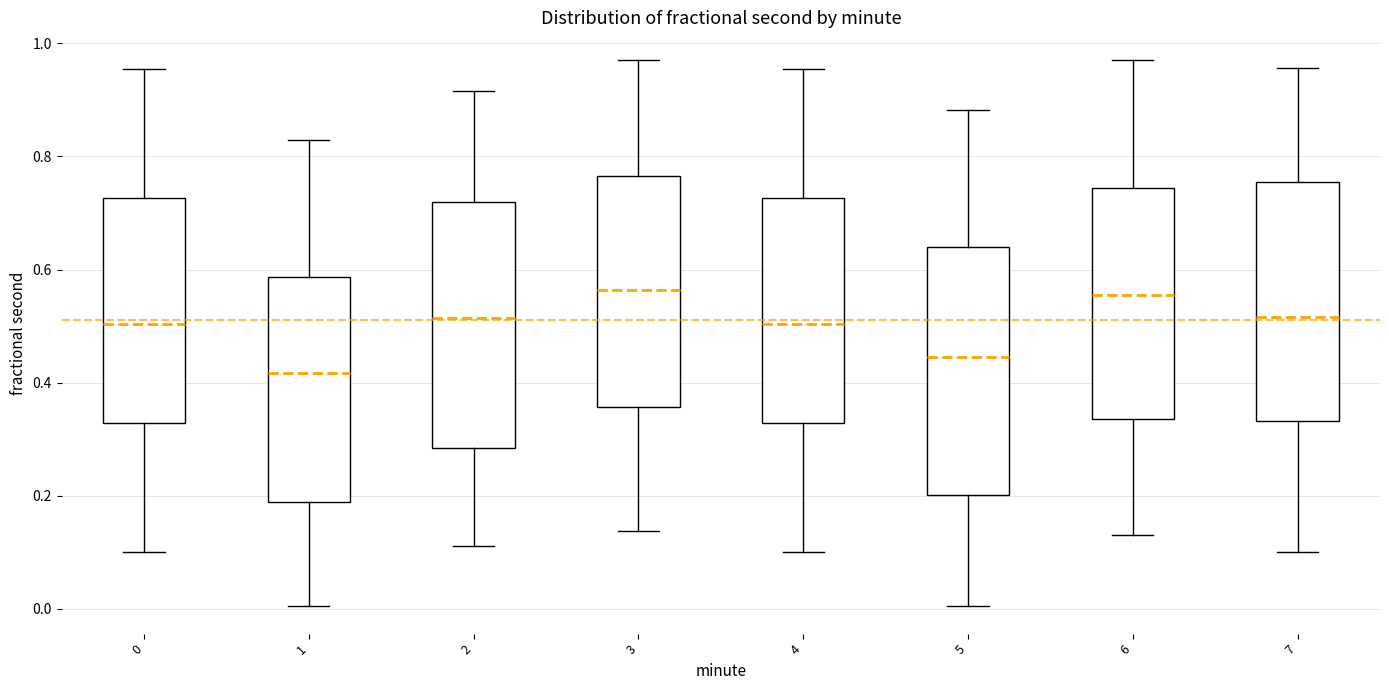

Reading left to right, read every box against the y-axis: the position of its median line, the range the box covers, and the ends of its whiskers. The values are not printed on the chart, so give them approximately, as read against the axis.

0: median 0.50, box 0.32 to 0.72, whiskers 0.10 to 0.96
1: median 0.42, box 0.18 to 0.58, whiskers 0.00 to 0.82
2: median 0.52, box 0.28 to 0.72, whiskers 0.12 to 0.92
3: median 0.56, box 0.36 to 0.76, whiskers 0.14 to 0.98
4: median 0.50, box 0.32 to 0.72, whiskers 0.10 to 0.96
5: median 0.44, box 0.20 to 0.64, whiskers 0.00 to 0.88
6: median 0.56, box 0.34 to 0.74, whiskers 0.14 to 0.98
7: median 0.52, box 0.34 to 0.76, whiskers 0.10 to 0.96